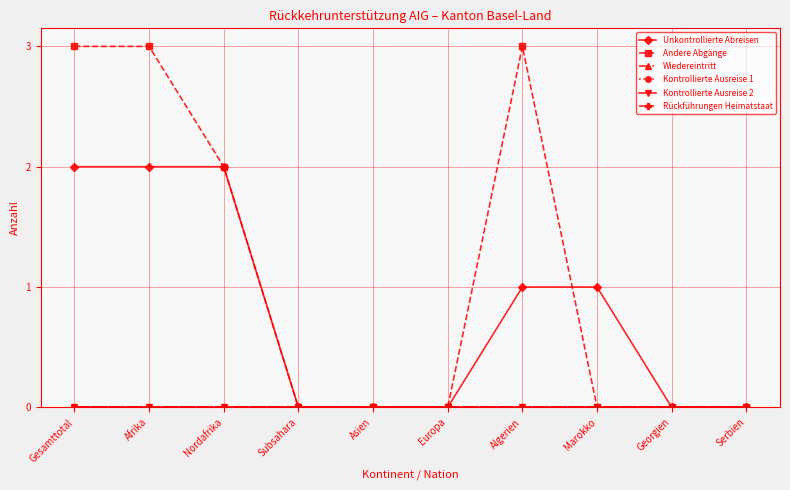

True or false: Wiedereintritt and Andere Abgänge cross at least once.

False